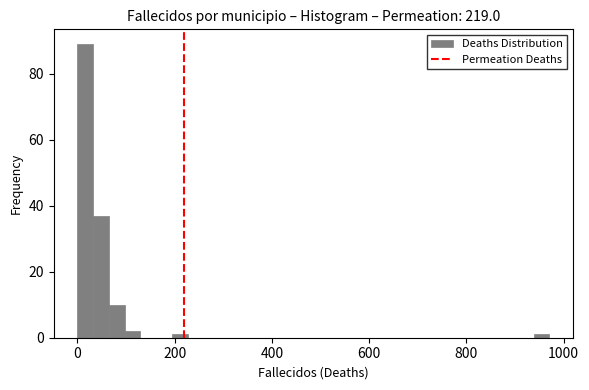

Around what value on the x-axis is the tallest bar? Give the approximate position of its centre, as read against the axis.

20